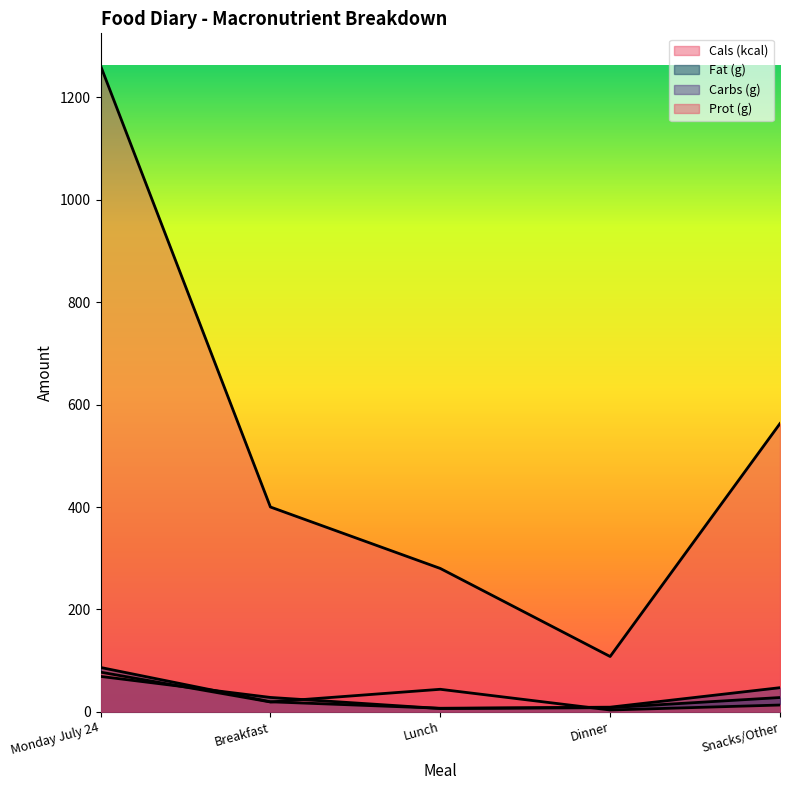

What is the approximate value of Carbs (g) at Breakfast?

19.5